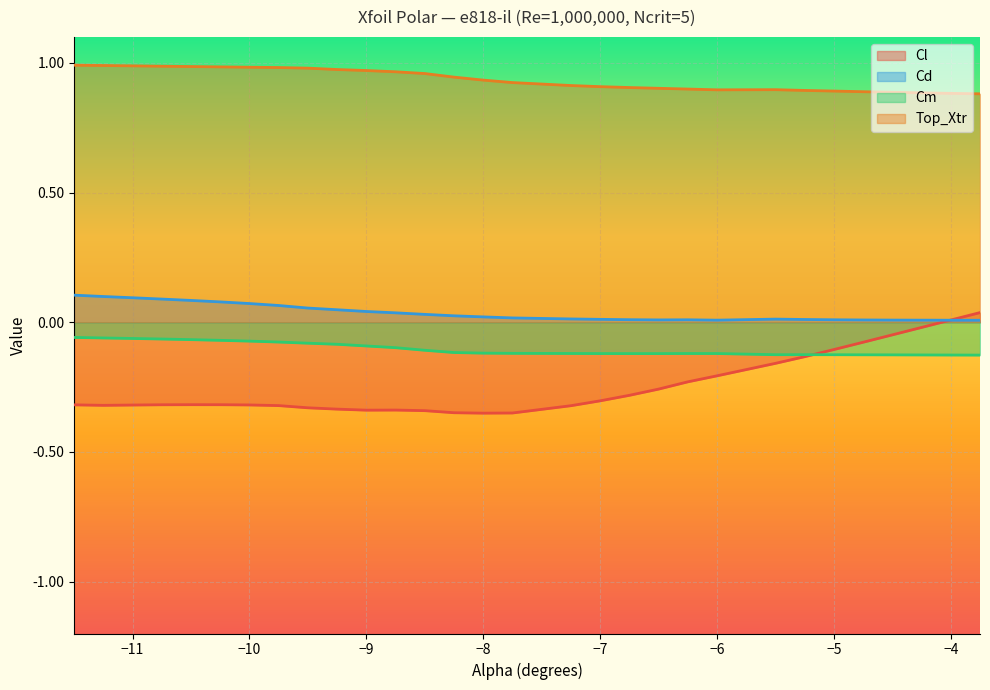

At −7, list the series in order from smallest to largest.

Cl, Cm, Cd, Top_Xtr